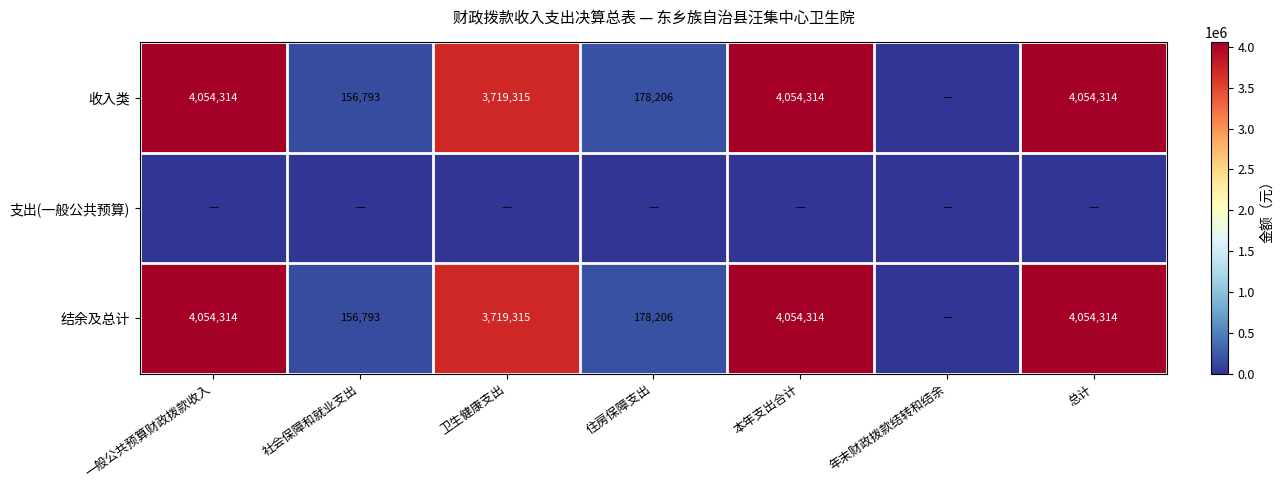

The 结余及总计 series shows 895547 at 本年支出合计. True or false?

False